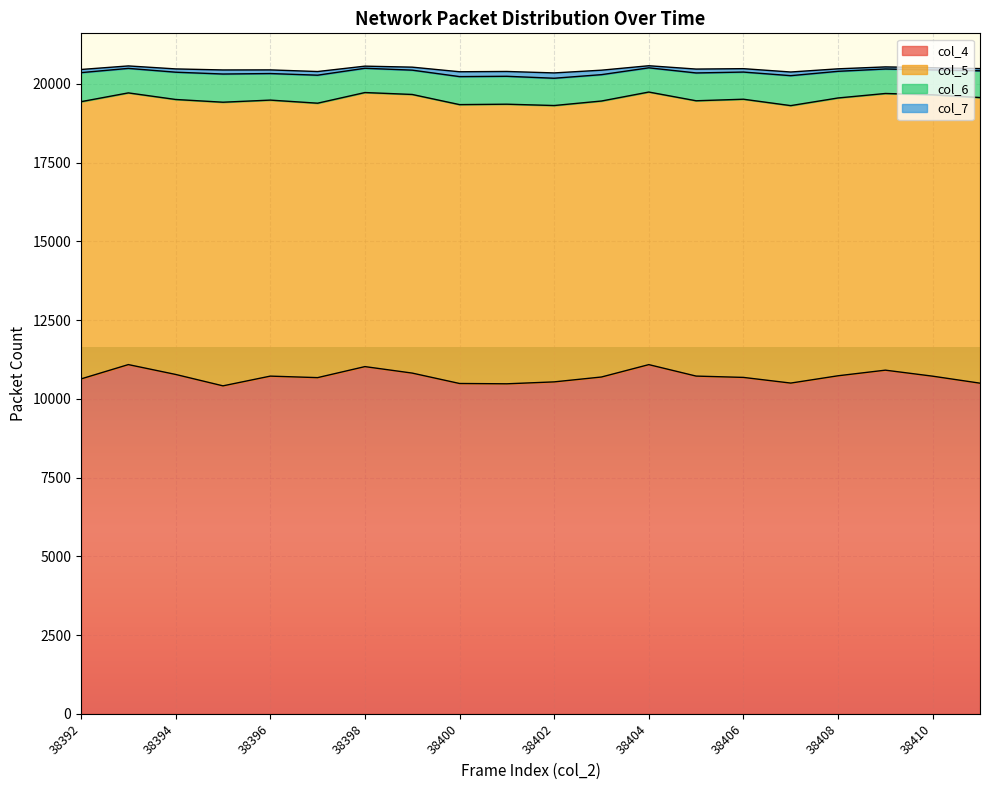

At 38401, list the series in order from largest to smallest.

col_4, col_5, col_6, col_7